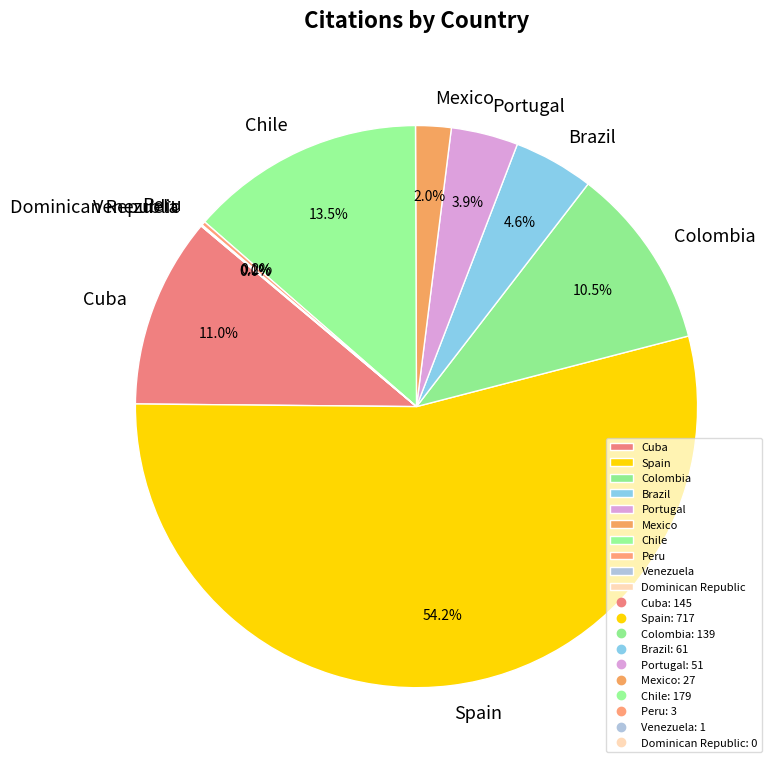

How many slices are in this pie chart?

10